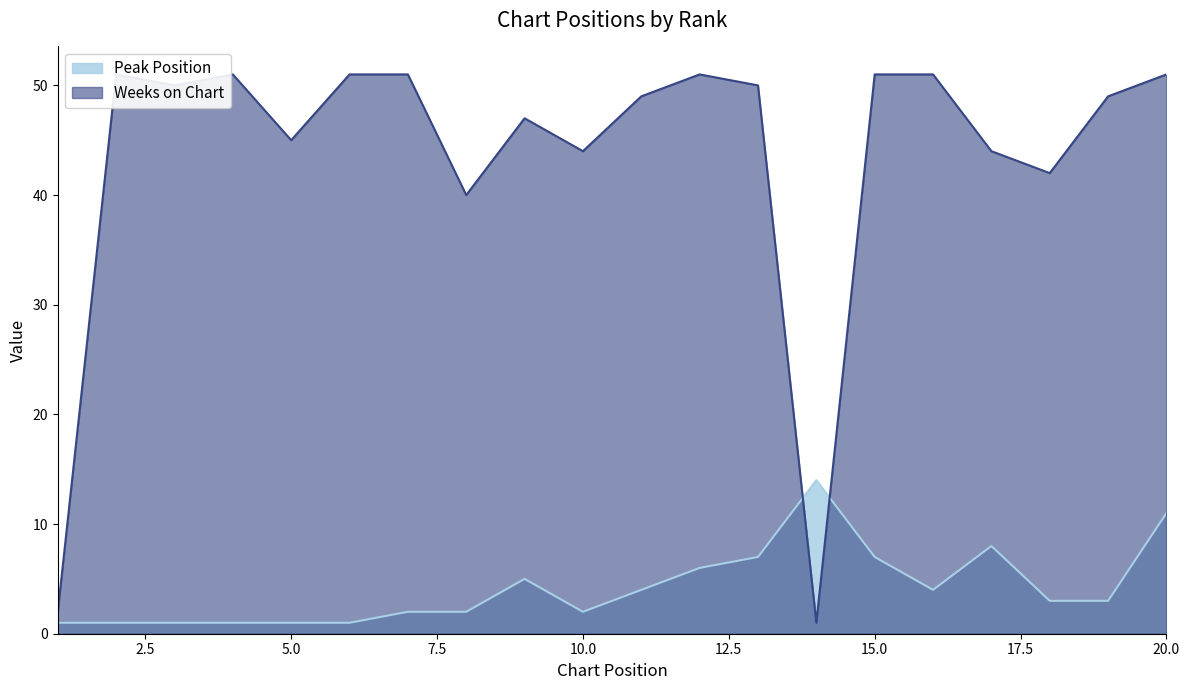

How many data points in Weeks on Chart are above 50?

8